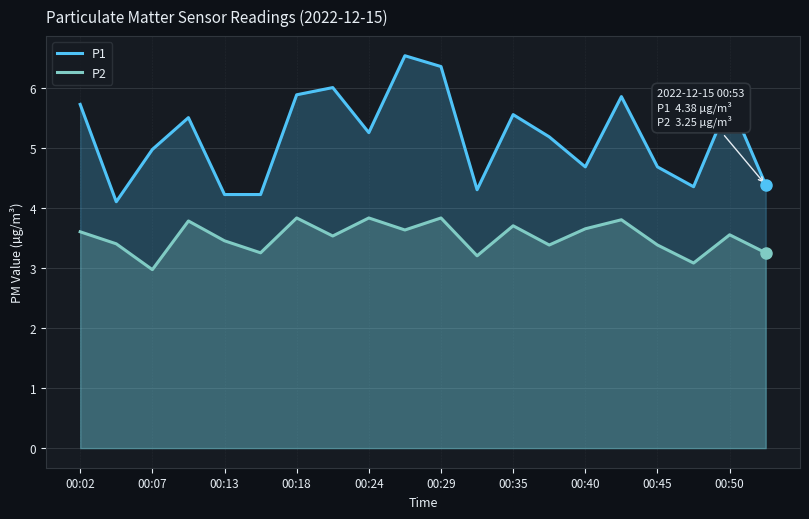

How many categories are shown in the chart?

20